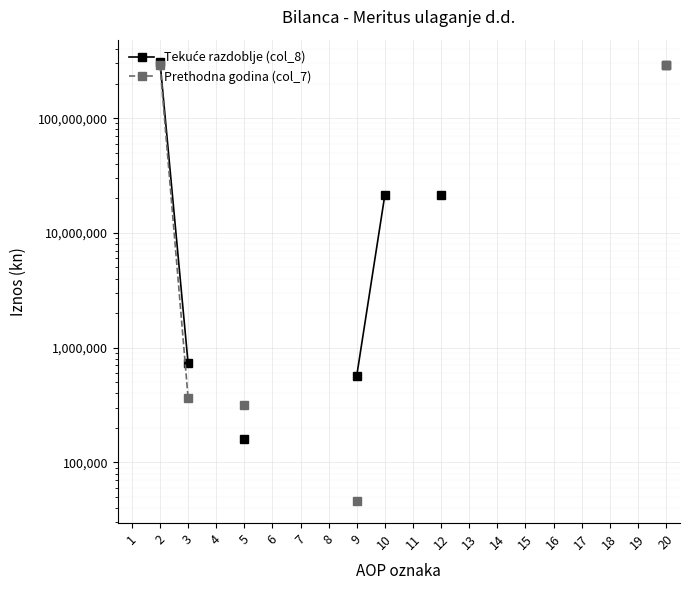

Is the value of Tekuće razdoblje (col_8) at 17 greater than the value of Prethodna godina (col_7) at 15?

No